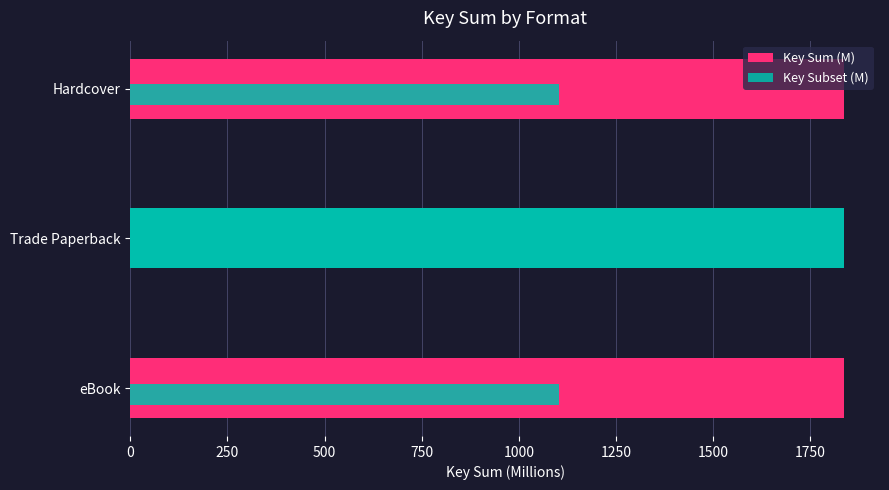

How many data points does each series have?

3